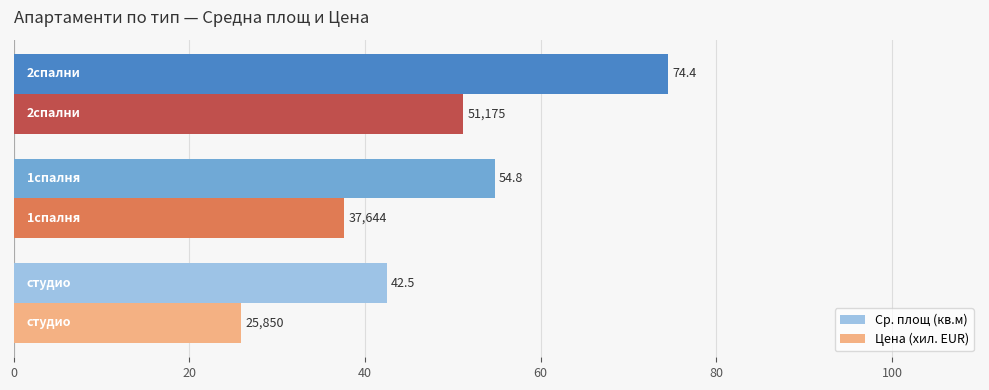

Rank the series by their average value, from highest to lowest.

Ср. площ (кв.м), Цена (хил. EUR)